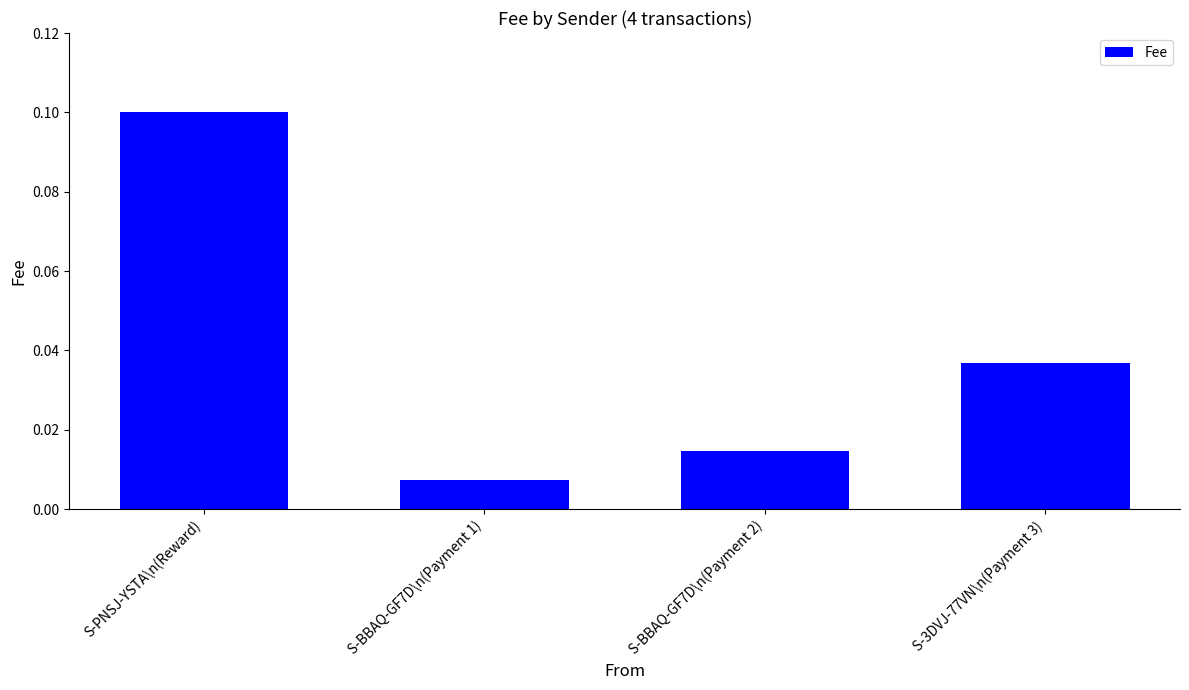

Count the number of data series in this chart.

1